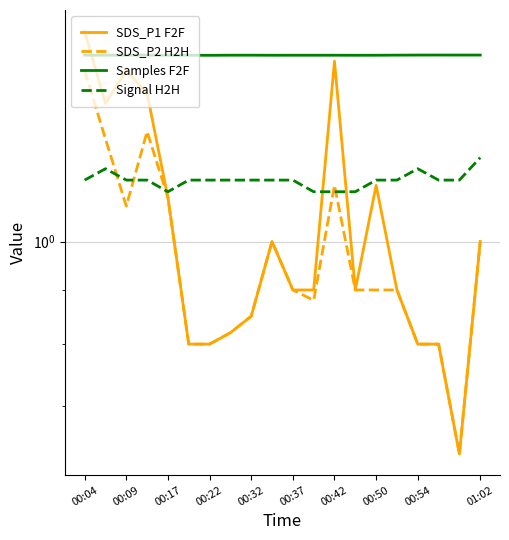

Which category has the highest value in the SDS_P2 H2H series?

00:04